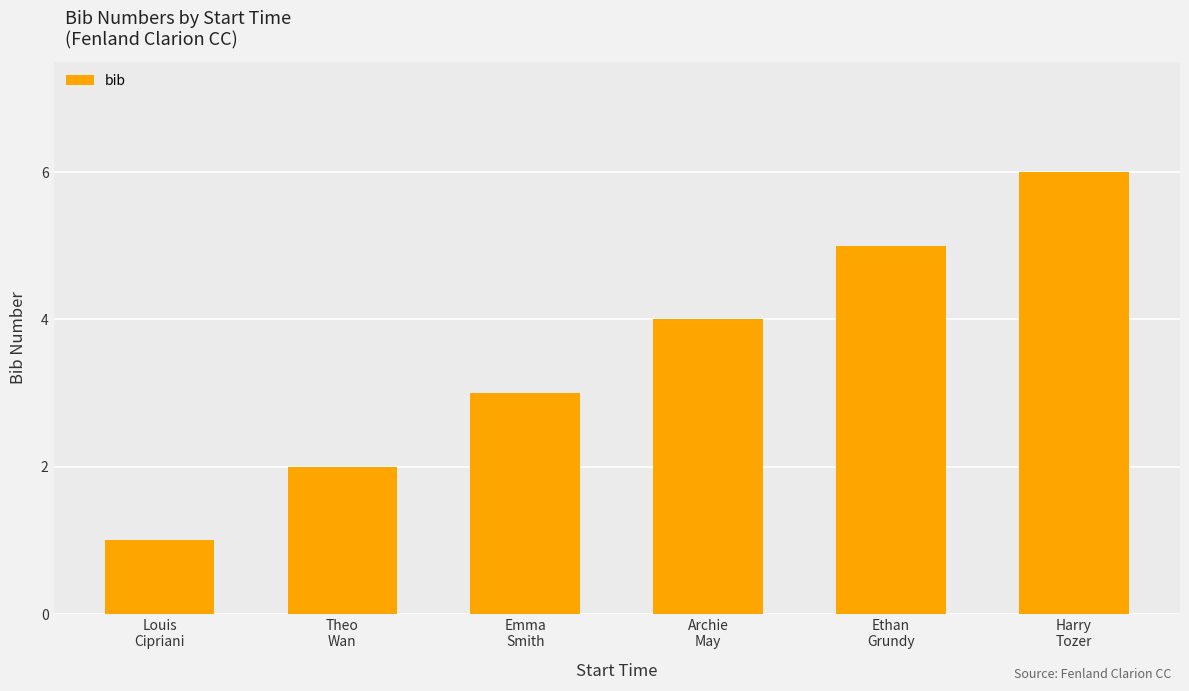

How many categories are shown in the chart?

6